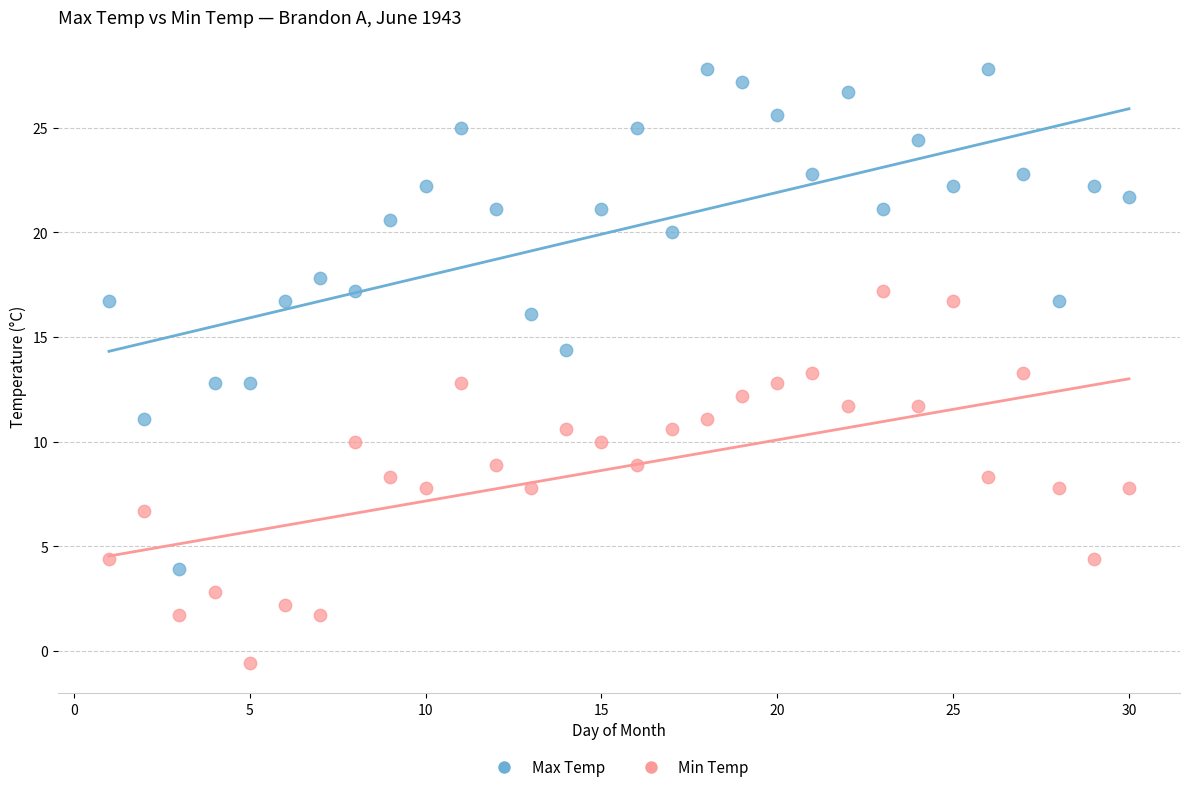

Across all data points, what is the range of X values (max minus min)?

29.0